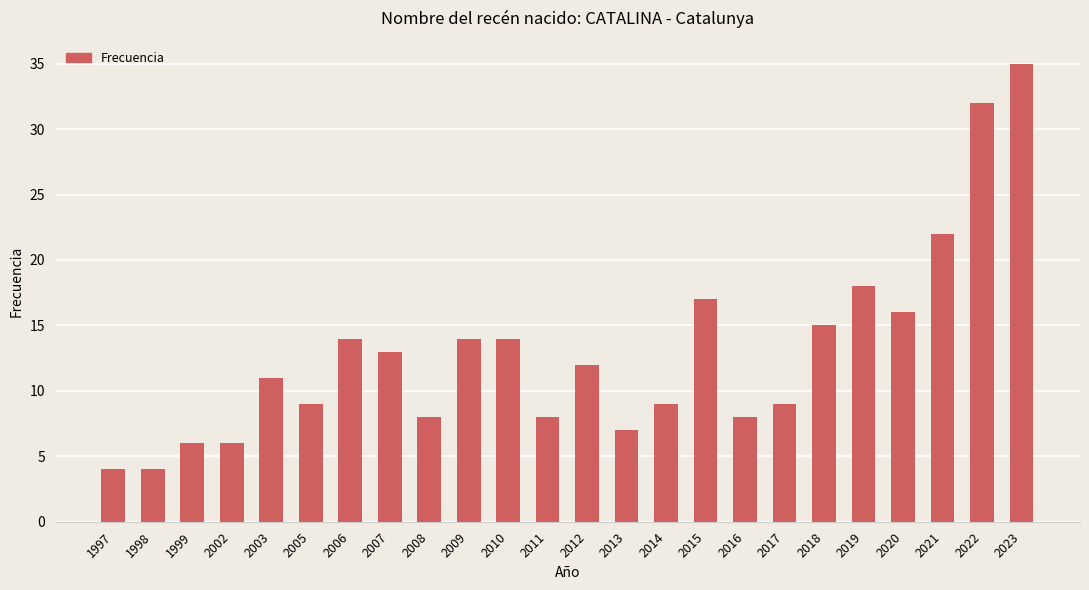

Which category has the highest value across all series?

2023